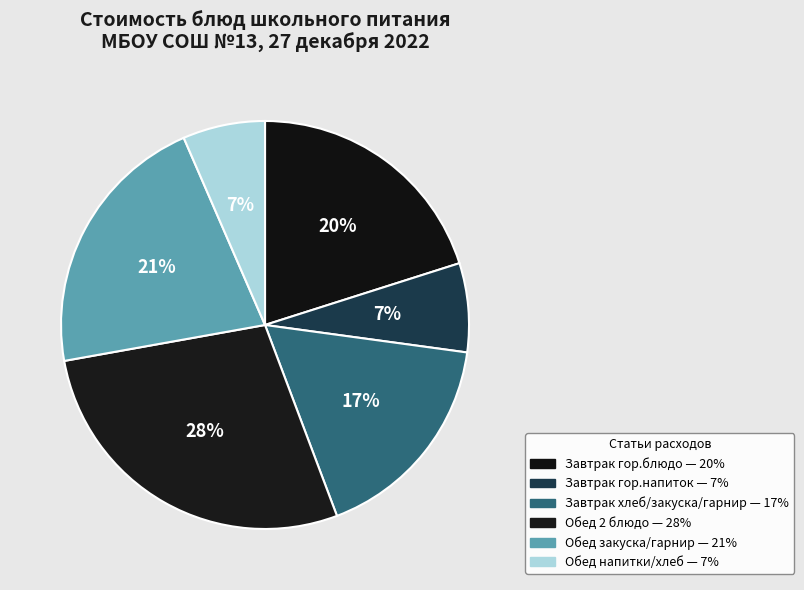

How many slices are in this pie chart?

6